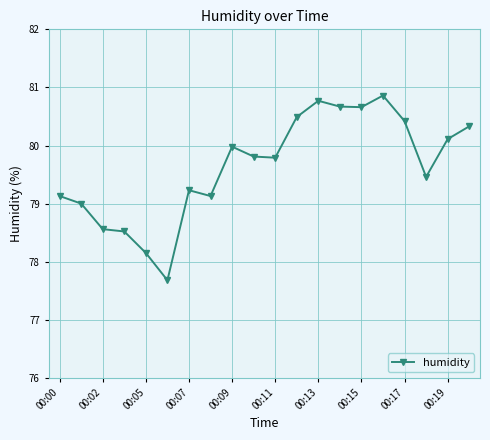

What is the value of the 12th point from the left?

80.5